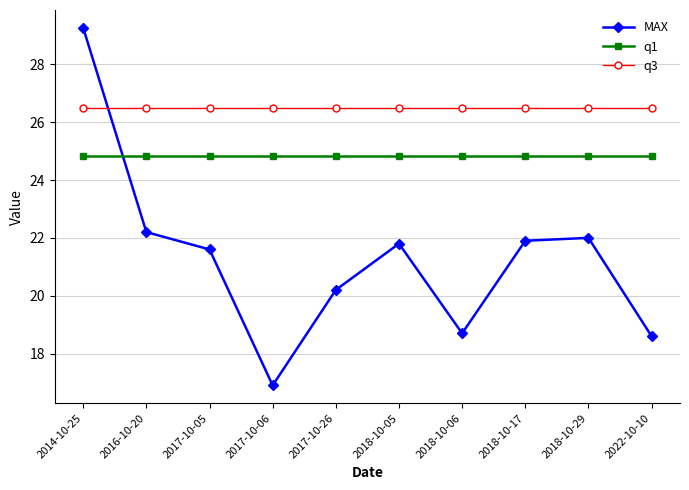

What position from the left is 2018-10-06?

7